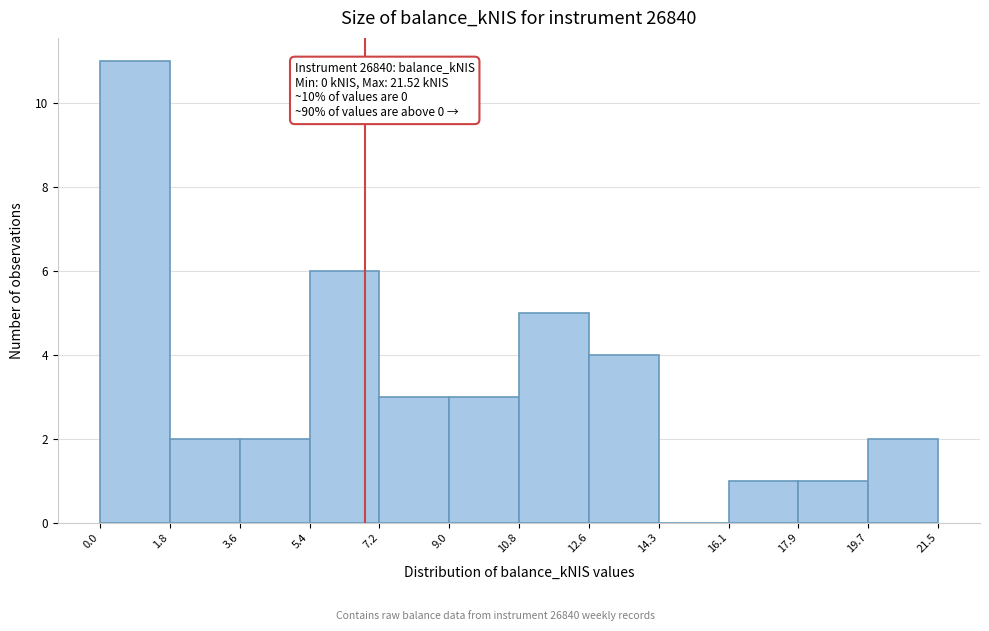

Which range on the x-axis has the tallest bar?

0.0 to 1.8